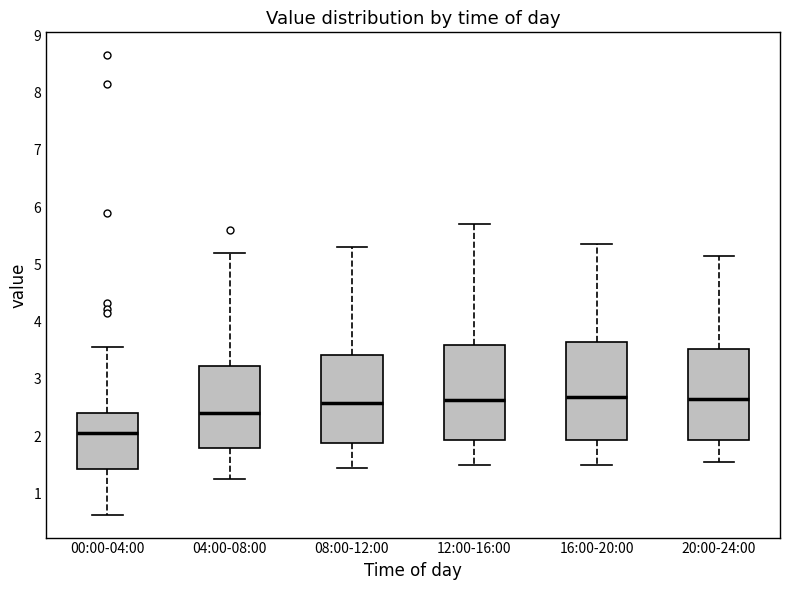

Reading left to right, transcribe this box plot: for each box, give where its median line is, the range the box spans, and where its two whiskers end, as read against the y-axis. The values are not printed on the chart, so give them approximately, as read against the axis.

00:00-04:00: median 2.1, box 1.4 to 2.4, whiskers 0.6 to 3.6
04:00-08:00: median 2.4, box 1.8 to 3.2, whiskers 1.3 to 5.2
08:00-12:00: median 2.6, box 1.9 to 3.4, whiskers 1.5 to 5.3
12:00-16:00: median 2.6, box 1.9 to 3.6, whiskers 1.5 to 5.7
16:00-20:00: median 2.7, box 1.9 to 3.6, whiskers 1.5 to 5.4
20:00-24:00: median 2.7, box 1.9 to 3.5, whiskers 1.6 to 5.2